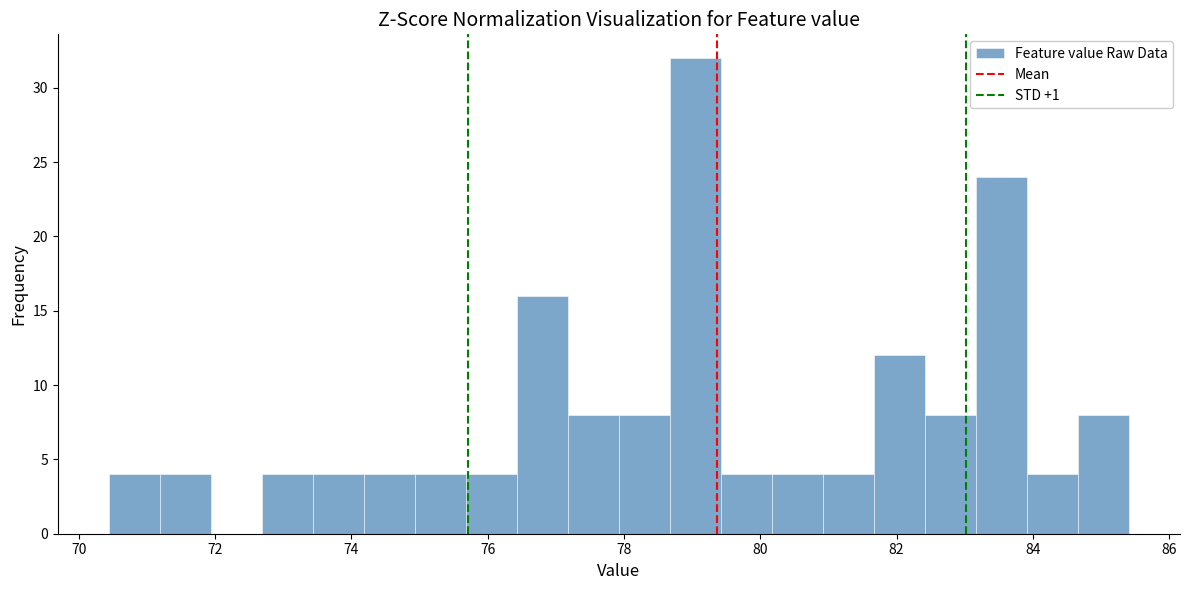

Read against the x-axis, roughly where is the centre of the tallest bar?

79.0